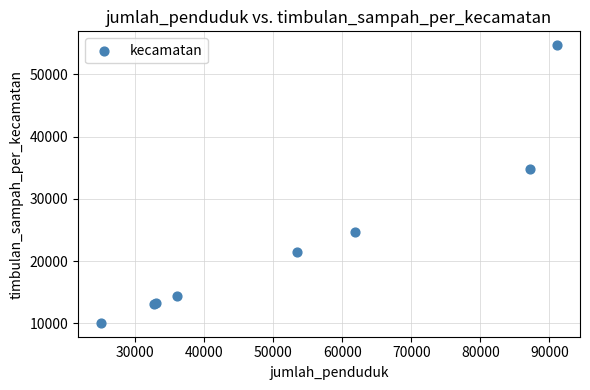

What Y value in the scatter plot is closest to 32376?

34852.0